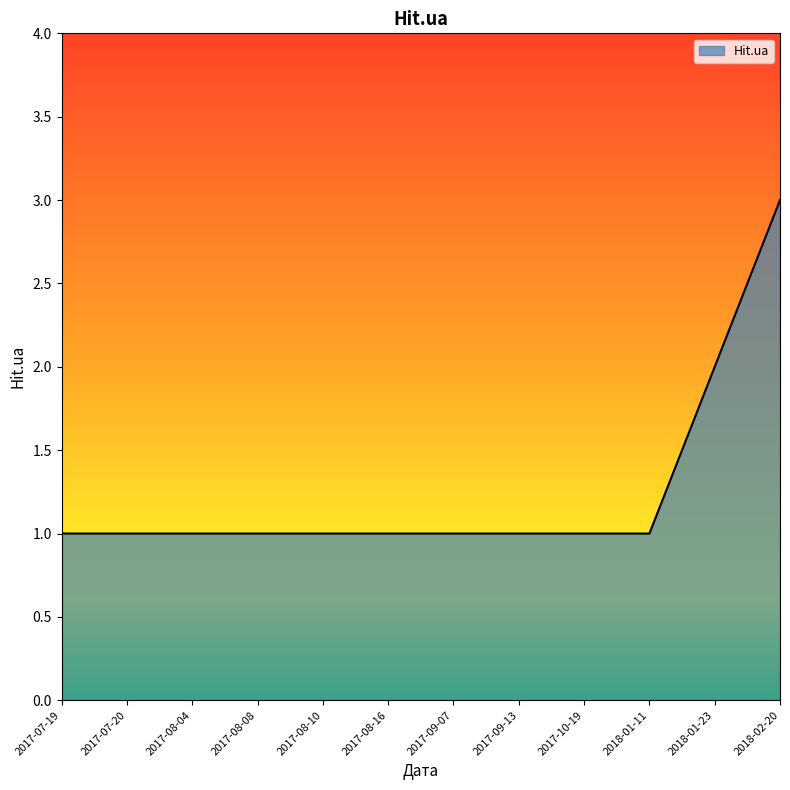

What is the difference between the maximum and minimum values?

2